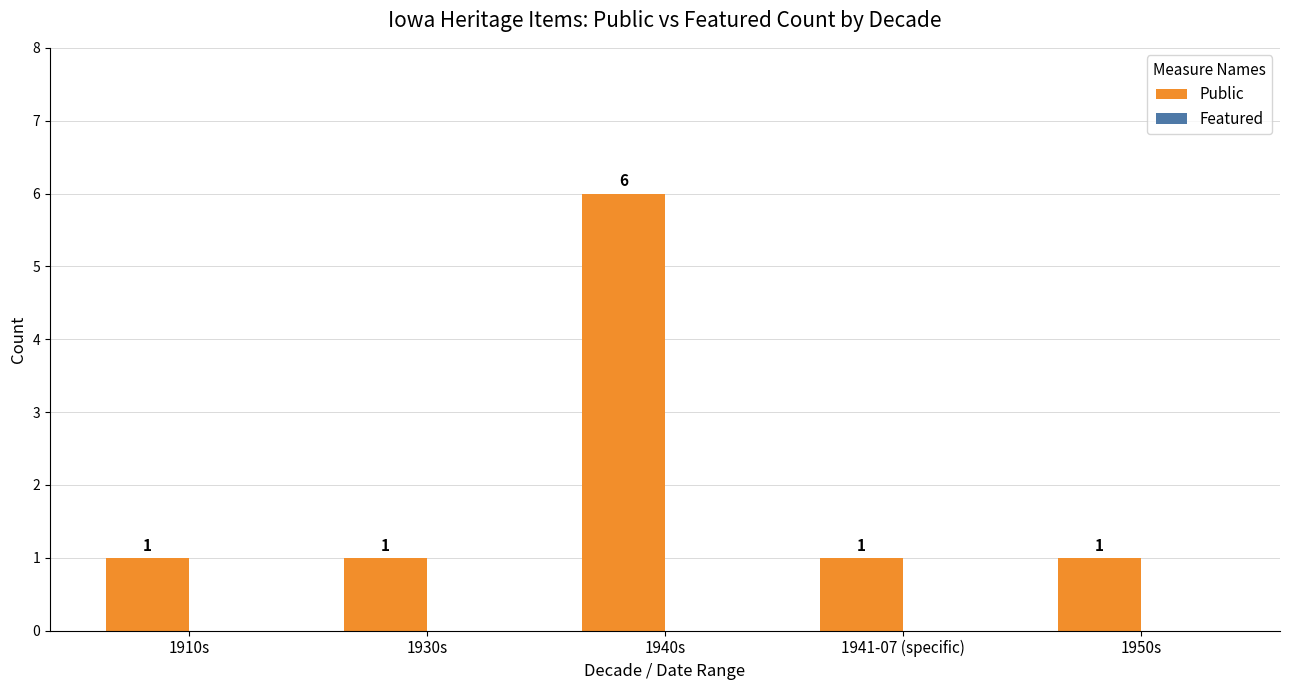

Count the values in the range 1 to 2.

4